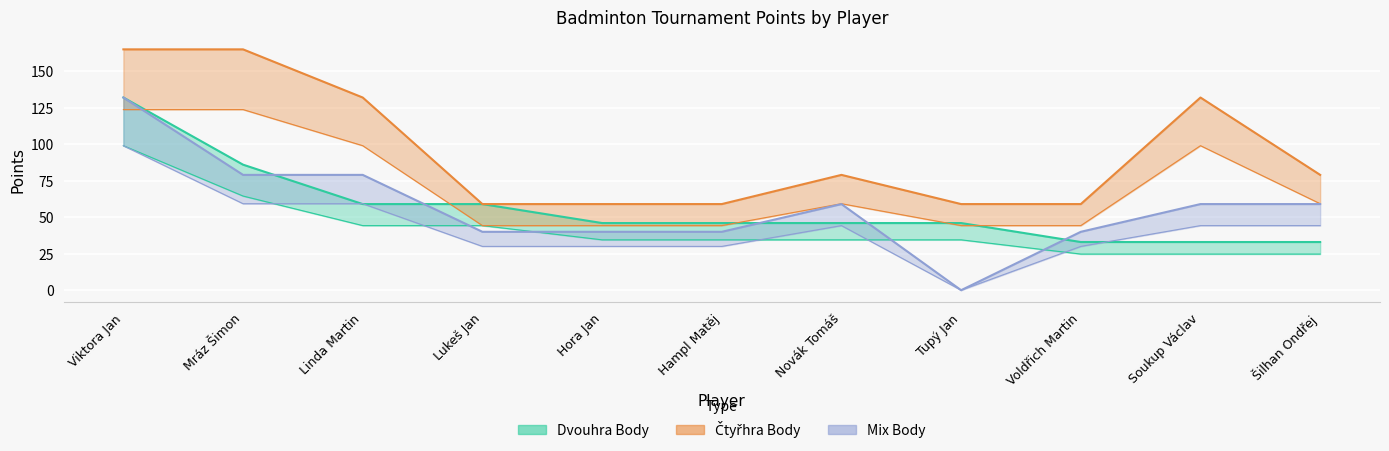

At Mráz Šimon, list the series in order from largest to smallest.

Čtyřhra Body, Dvouhra Body, Mix Body